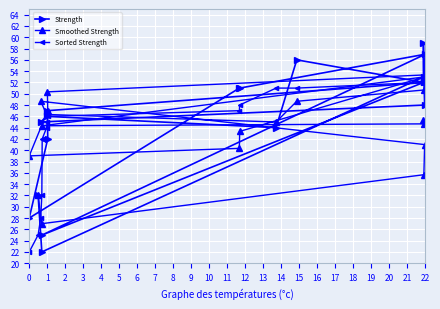

What is the lowest value of the Strength series?

22.0